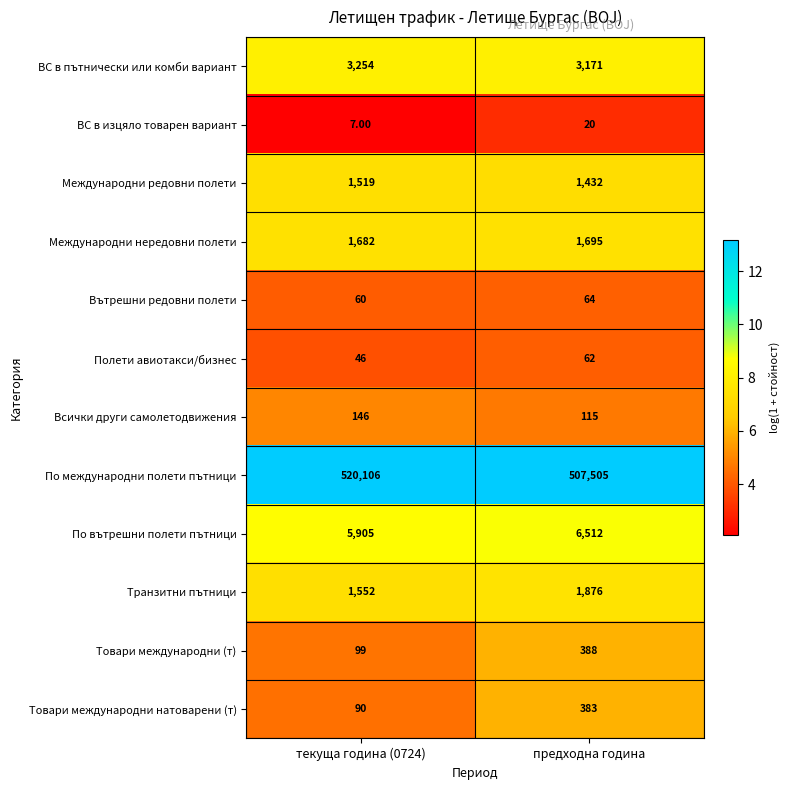

Which series has the largest total across all categories?

По международни полети пътници